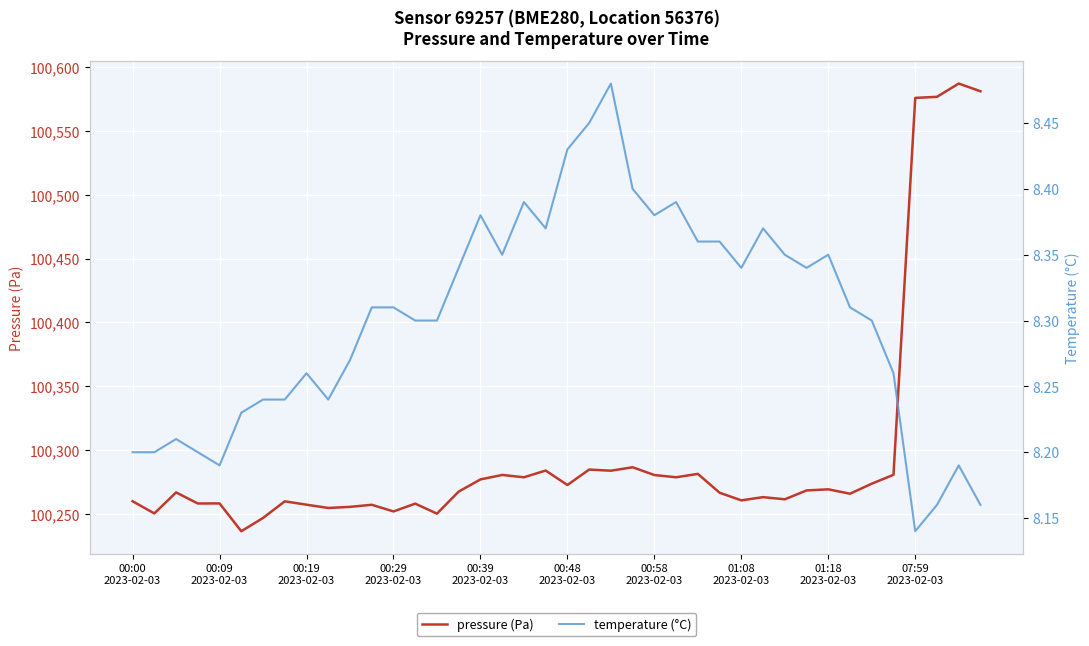

What is the total value across all series at 00:58 2023-02-03?

100288.9